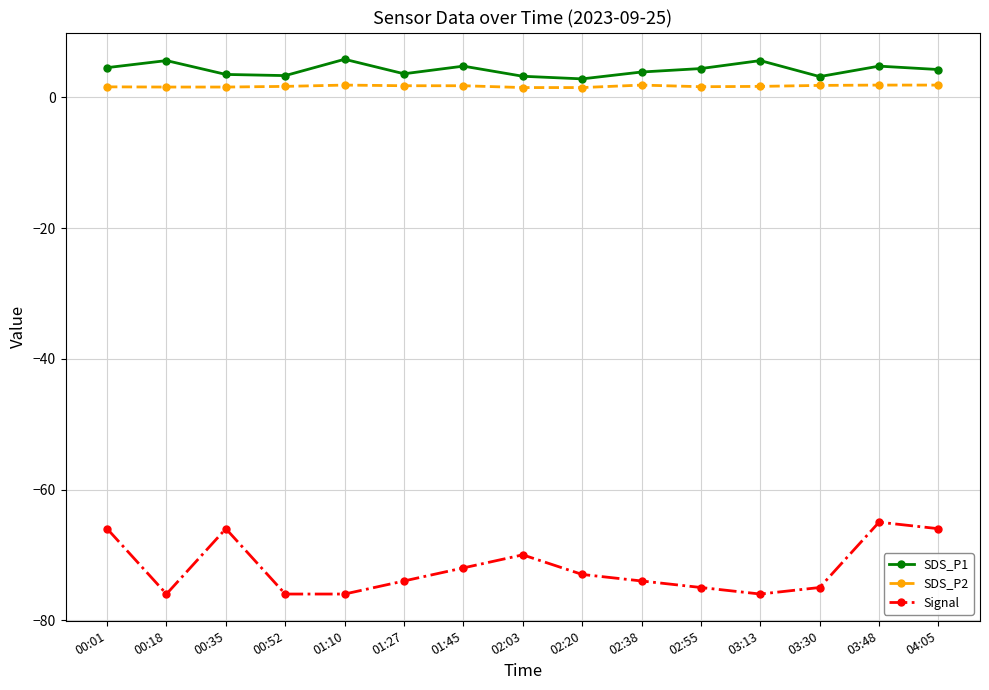

How many categories are shown in the chart?

15